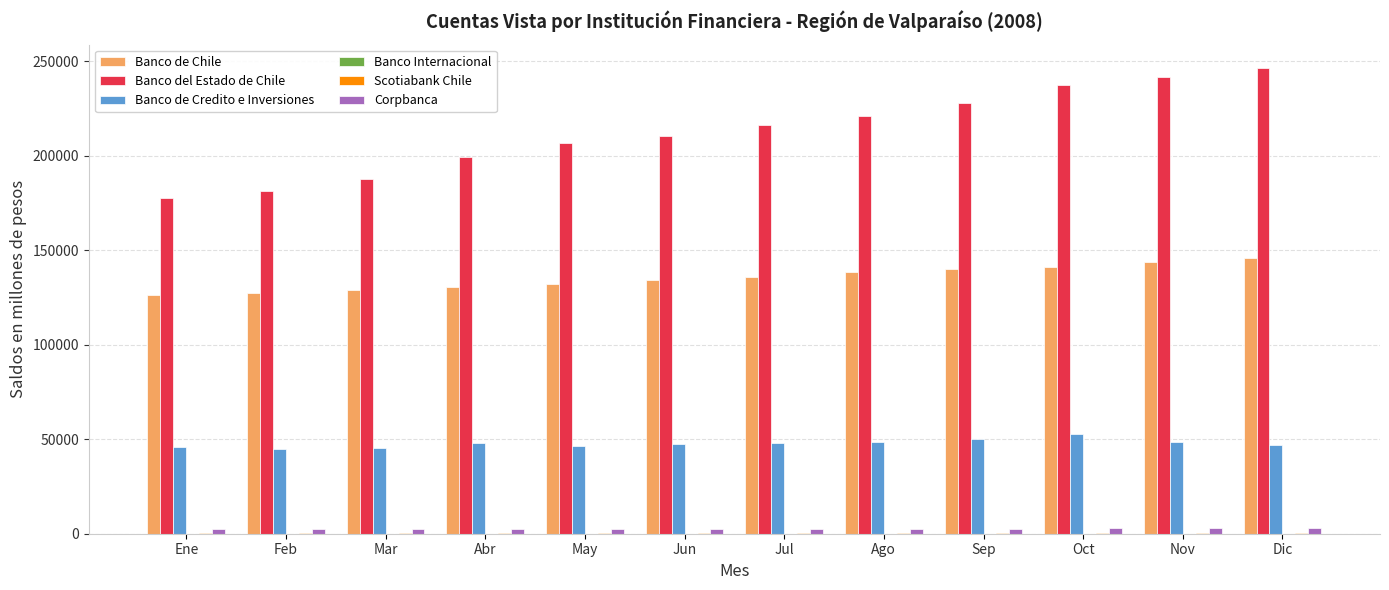

Between Feb and May, which series saw the biggest shift?

Banco del Estado de Chile